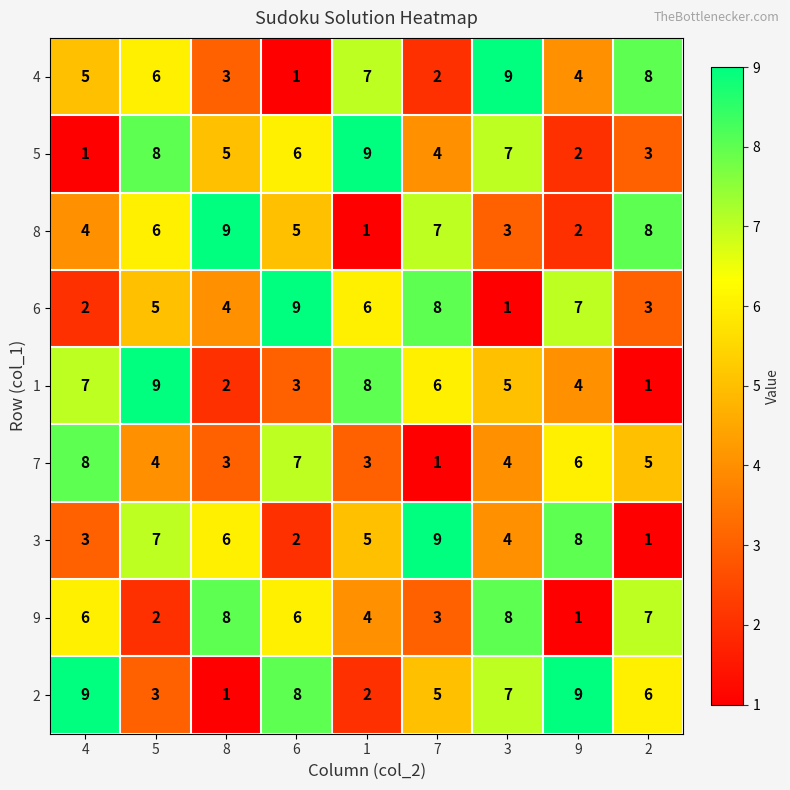

True or false: 5 has a value of 13 at 1.

False